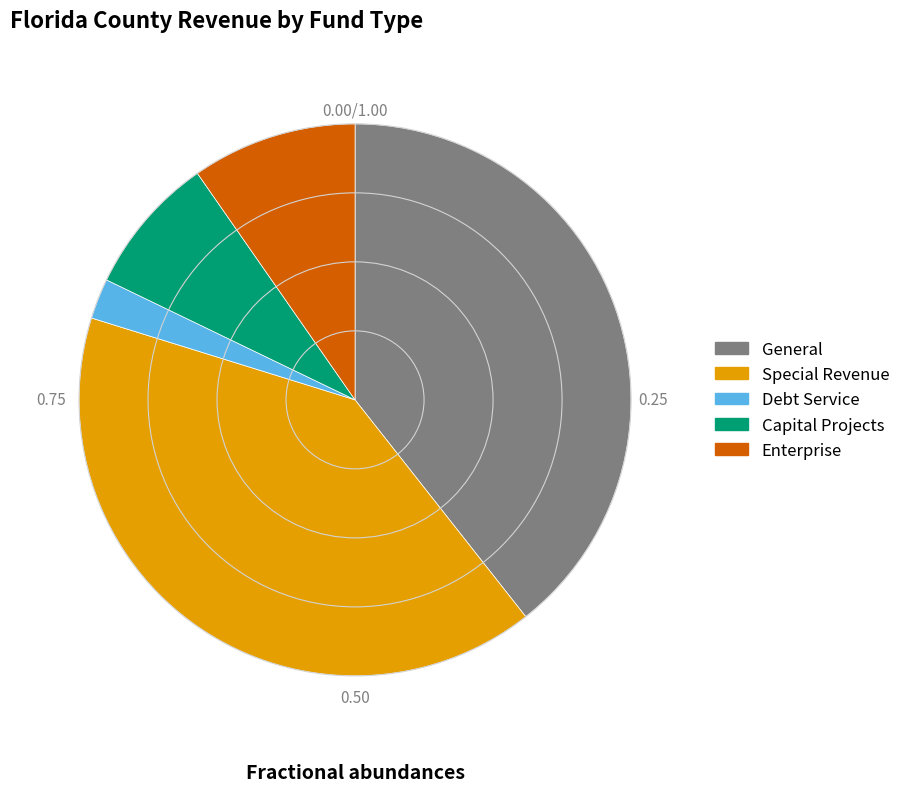

Does any single category account for the majority?

No